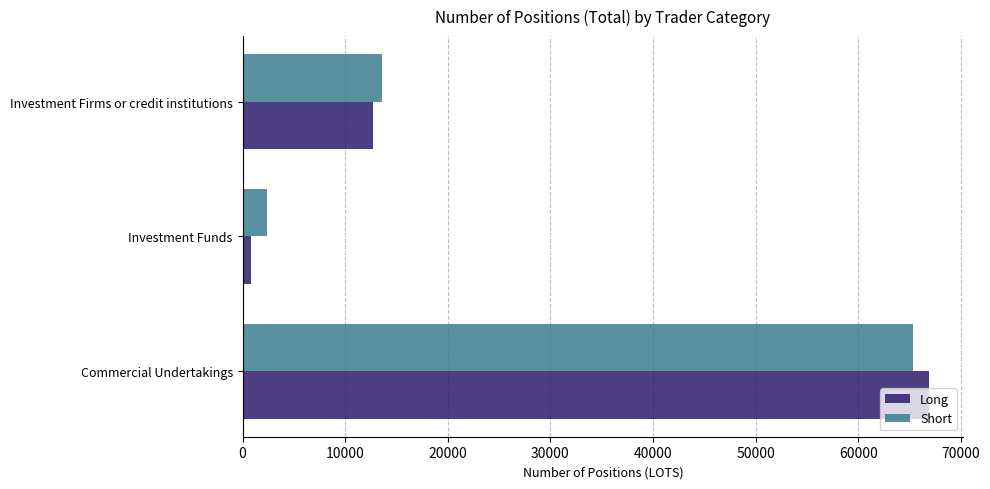

Which series has the widest spread of values?

Long